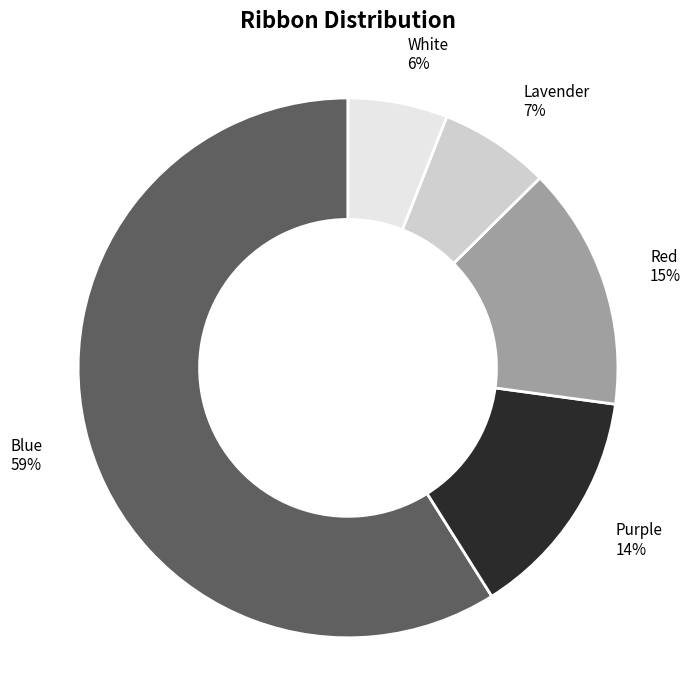

Which has a higher value, Red or Lavender?

Red